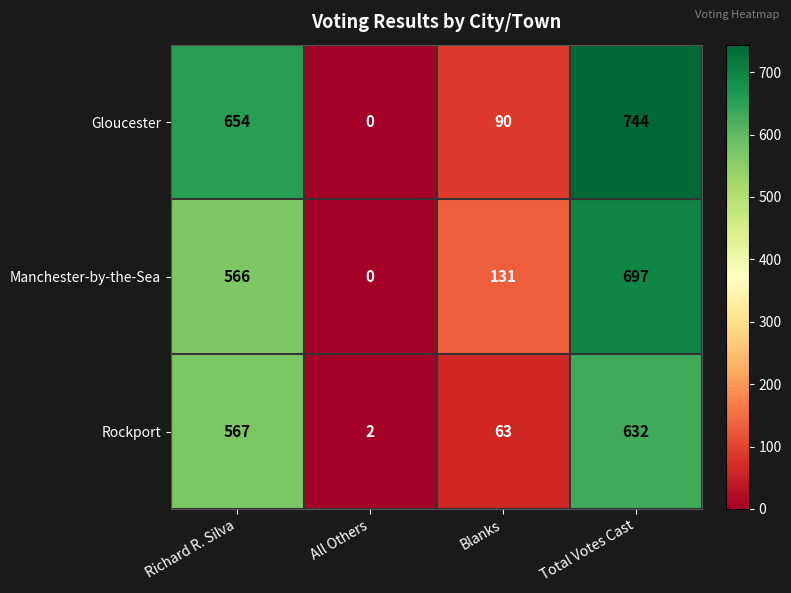

How many values in Gloucester are above zero?

3